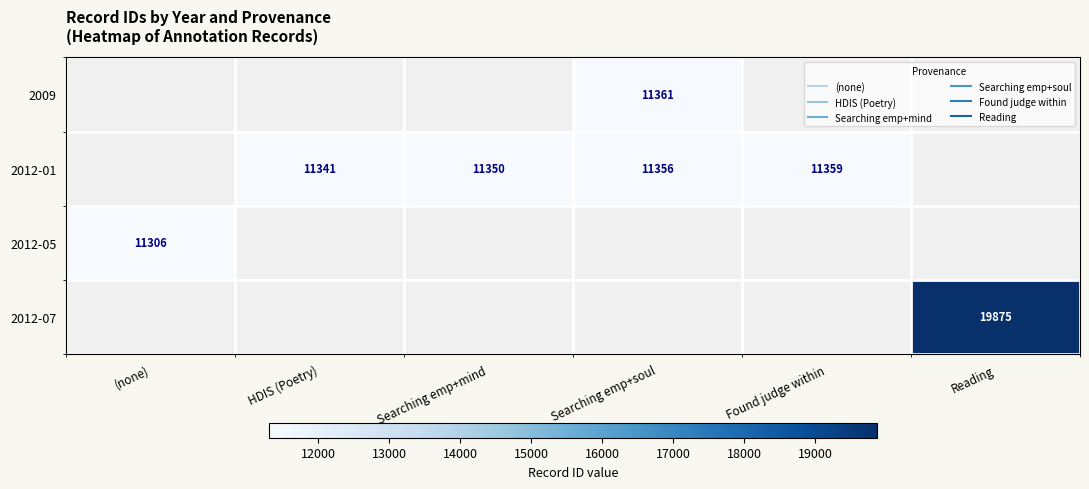

Count the number of categories in the chart.

6